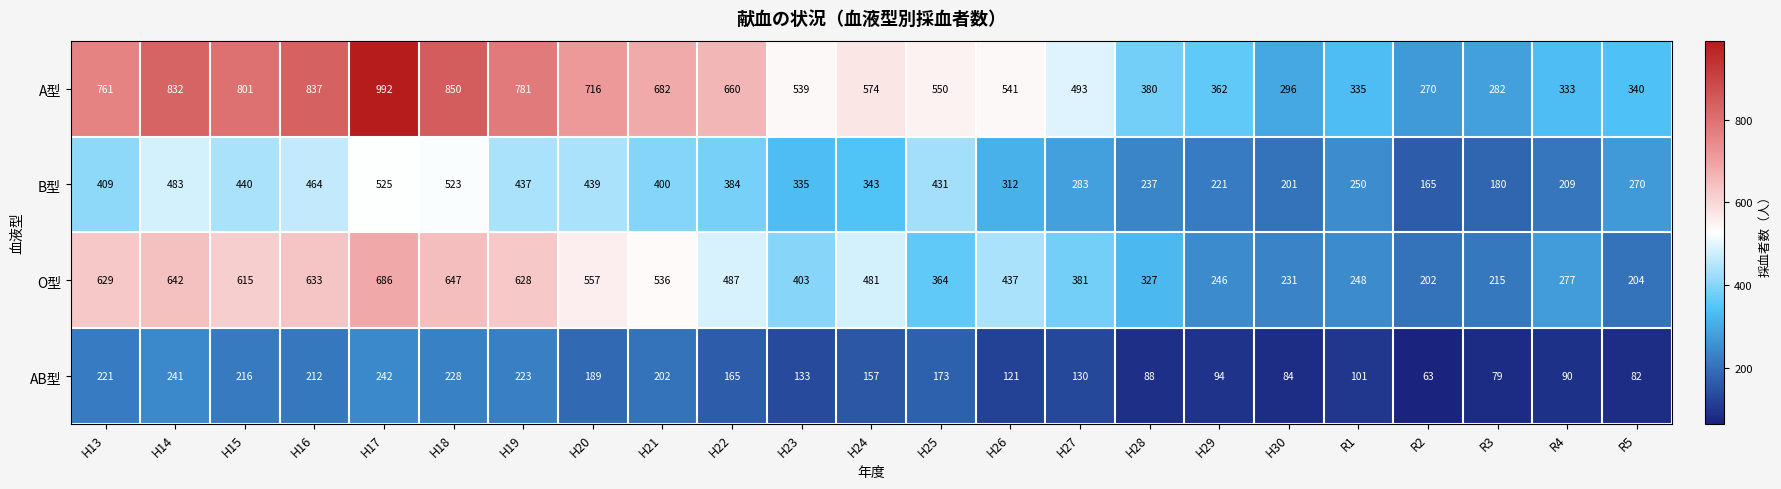

The value of A型 at R3 is 386. True or false?

False